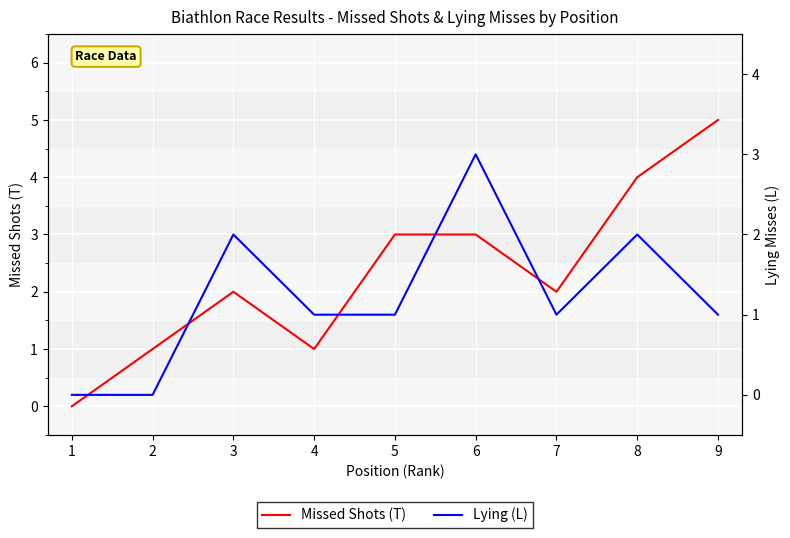

What are all the series names shown in the legend?

Missed Shots (T), Lying (L)